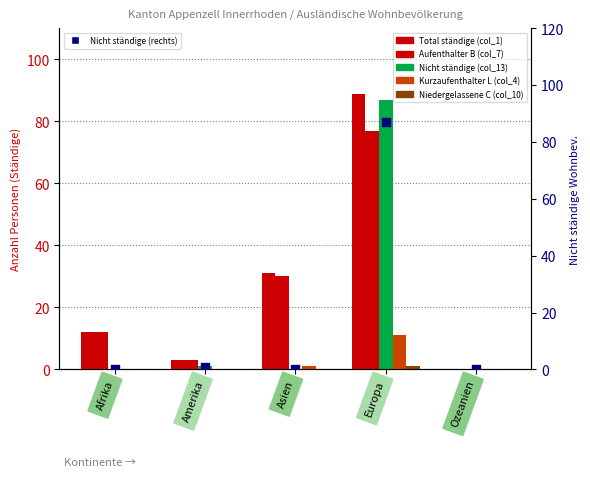

What is the total value across all series at Asien?

62